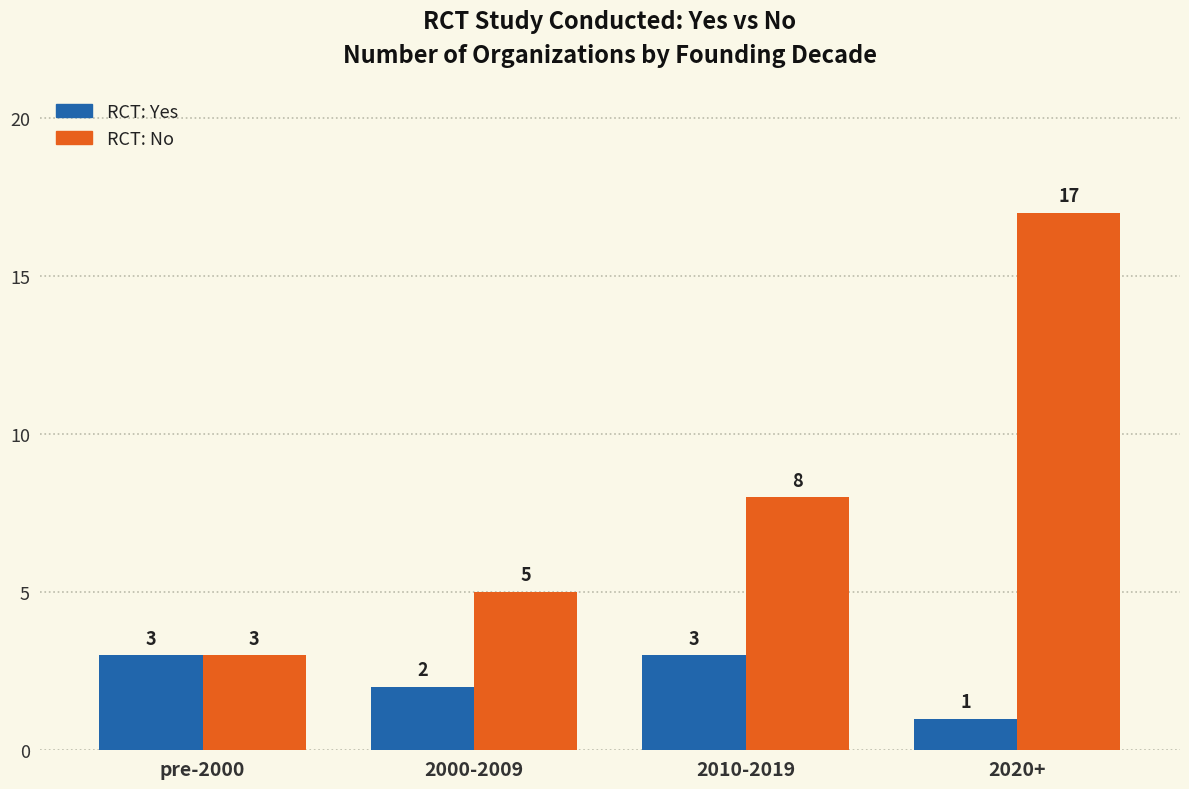

At how many categories does at least one series exceed 2?

4